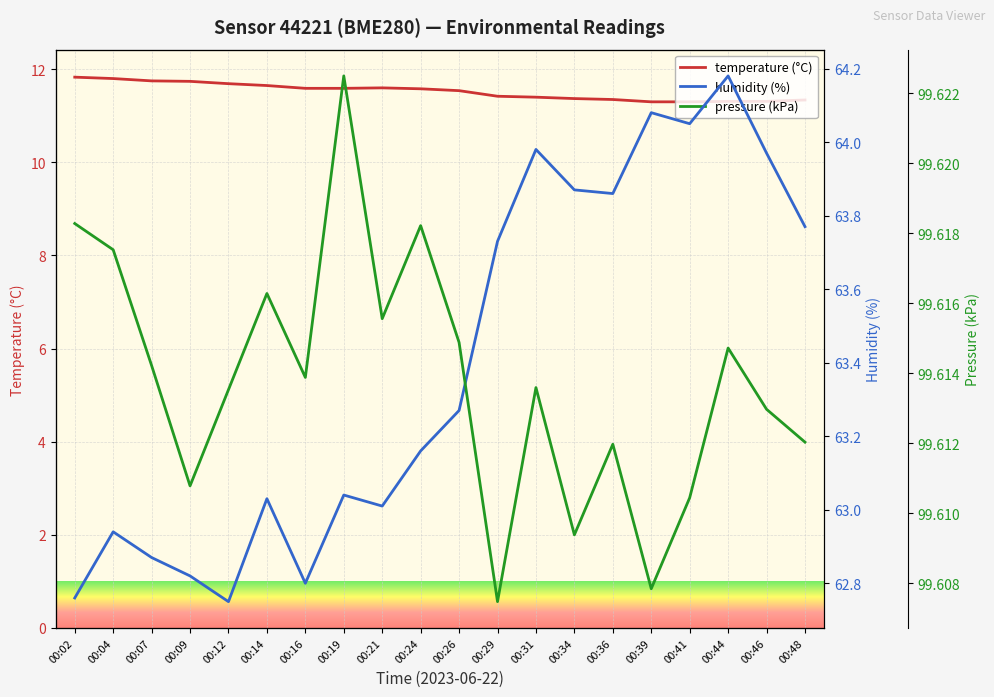

Is the value of humidity (%) at 00:16 greater than the value of pressure (kPa) at 00:07?

No